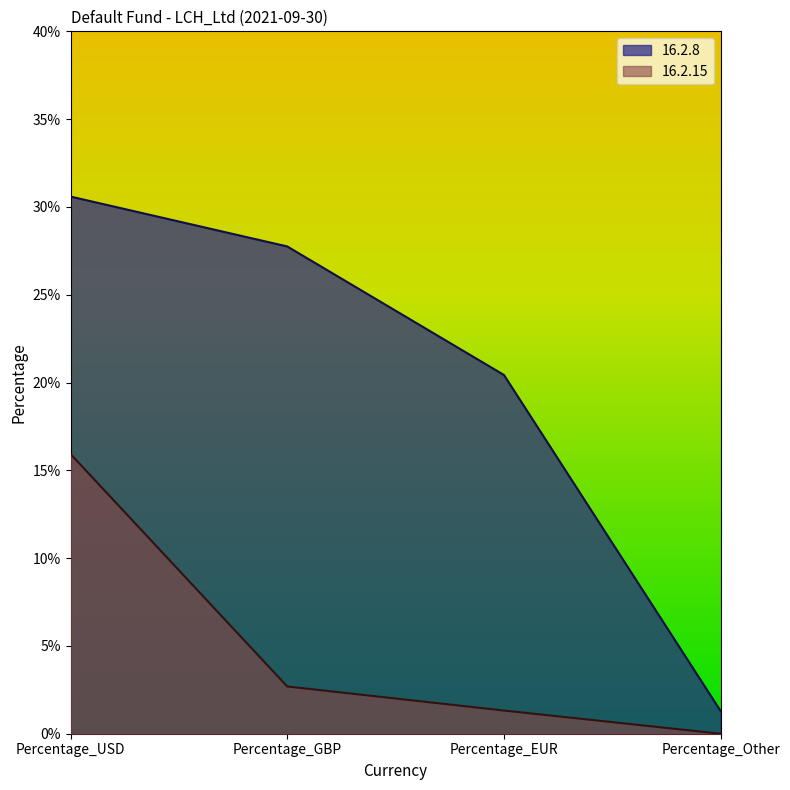

Reading left to right, list all the values displayed in this chart.

16.2.8: Percentage_USD=0.3	Percentage_GBP=0.3	Percentage_EUR=0.2	Percentage_Other=0.0
16.2.15: Percentage_USD=0.2	Percentage_GBP=0.0	Percentage_EUR=0.0	Percentage_Other=0.0